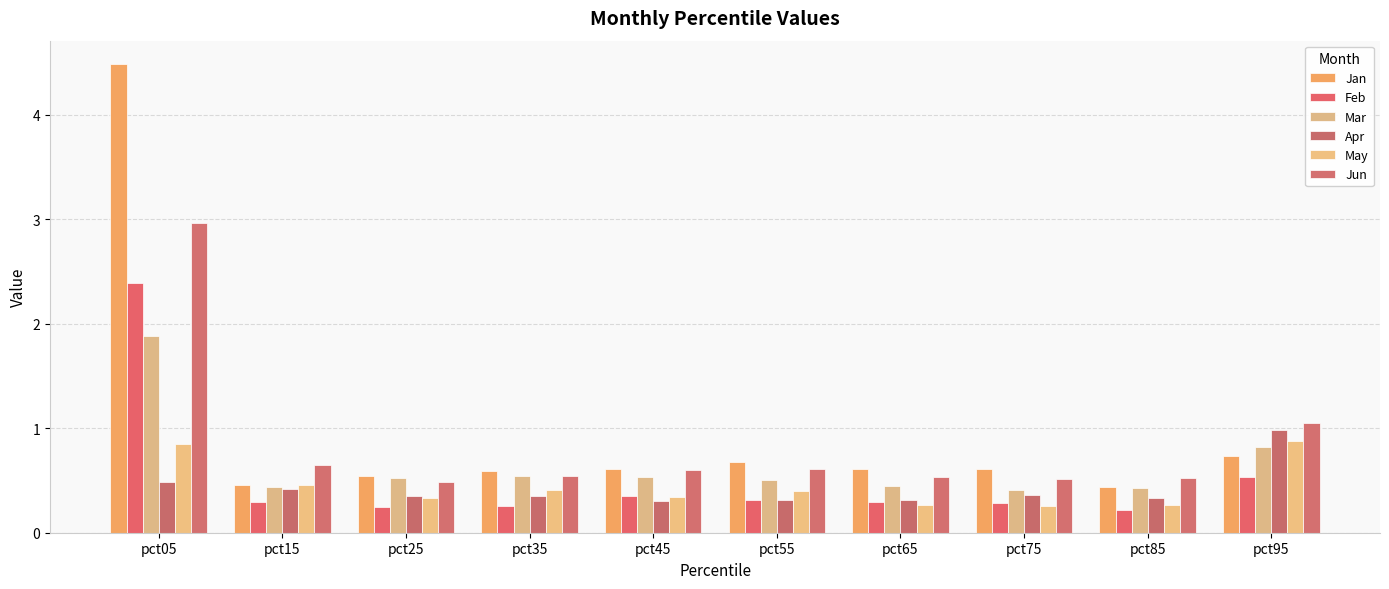

What are all the series names shown in the legend?

Jan, Feb, Mar, Apr, May, Jun